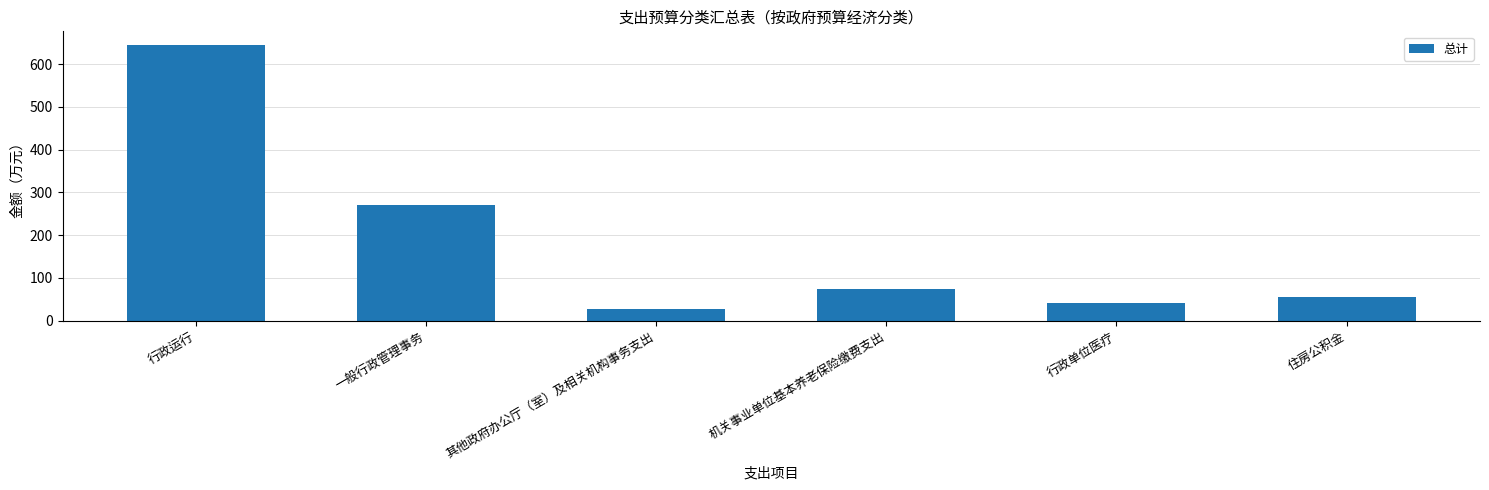

Between 行政单位医疗 and 住房公积金, which is larger?

住房公积金